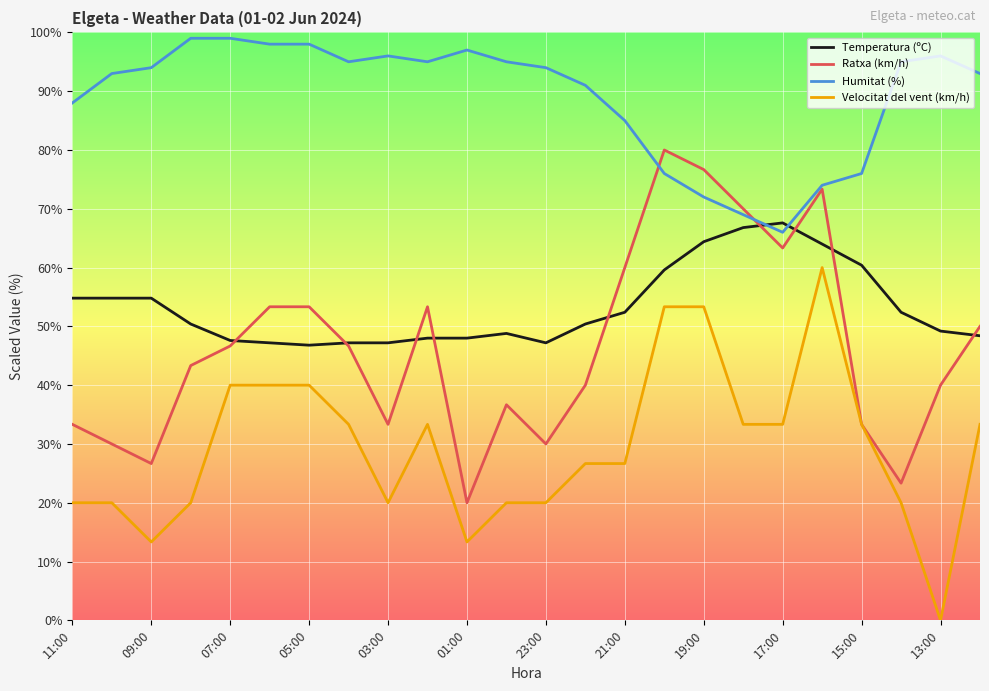

True or false: Humitat (%) has more than 0 interior local peaks.

True